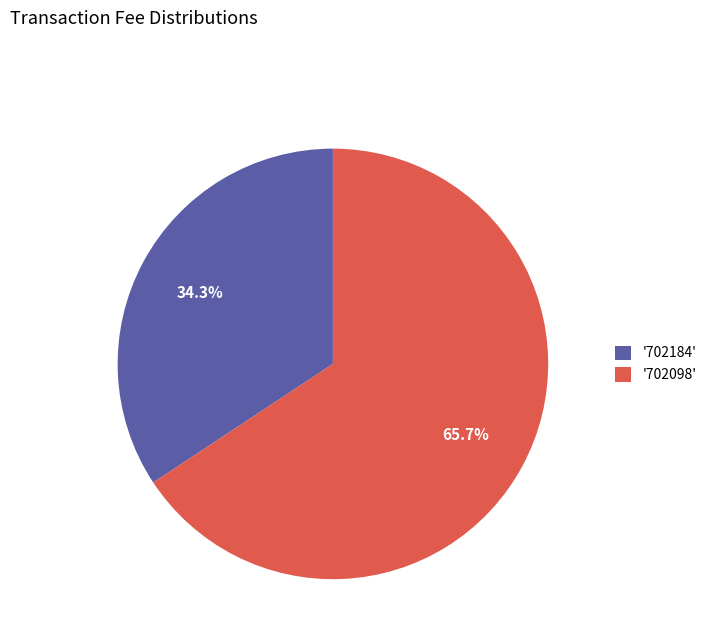

Which slice represents more than half of the pie?

'702098'